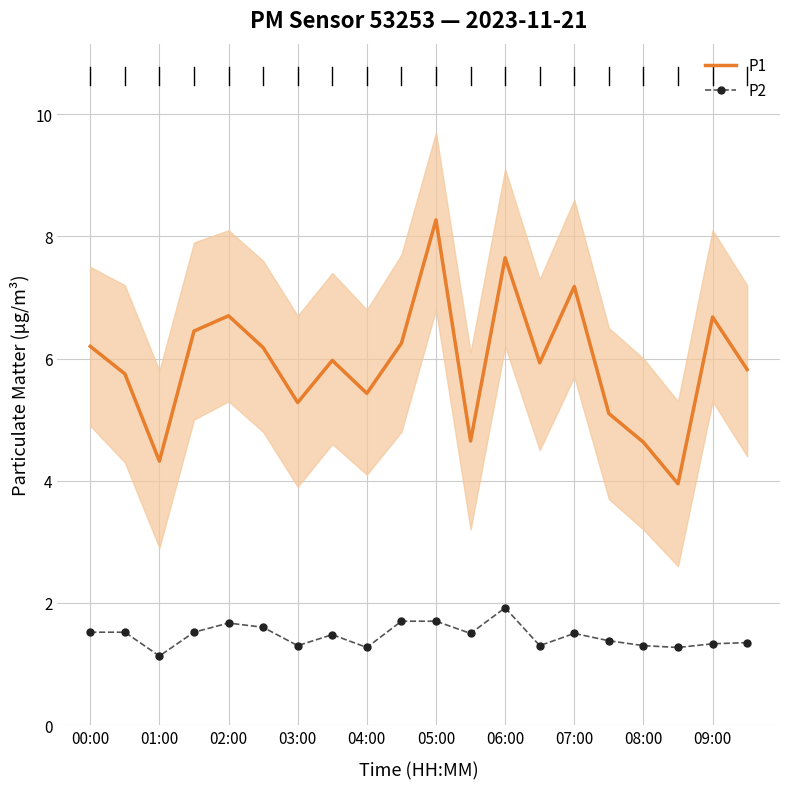

Is it true that P2 equals 2.4 at 00:00?

False